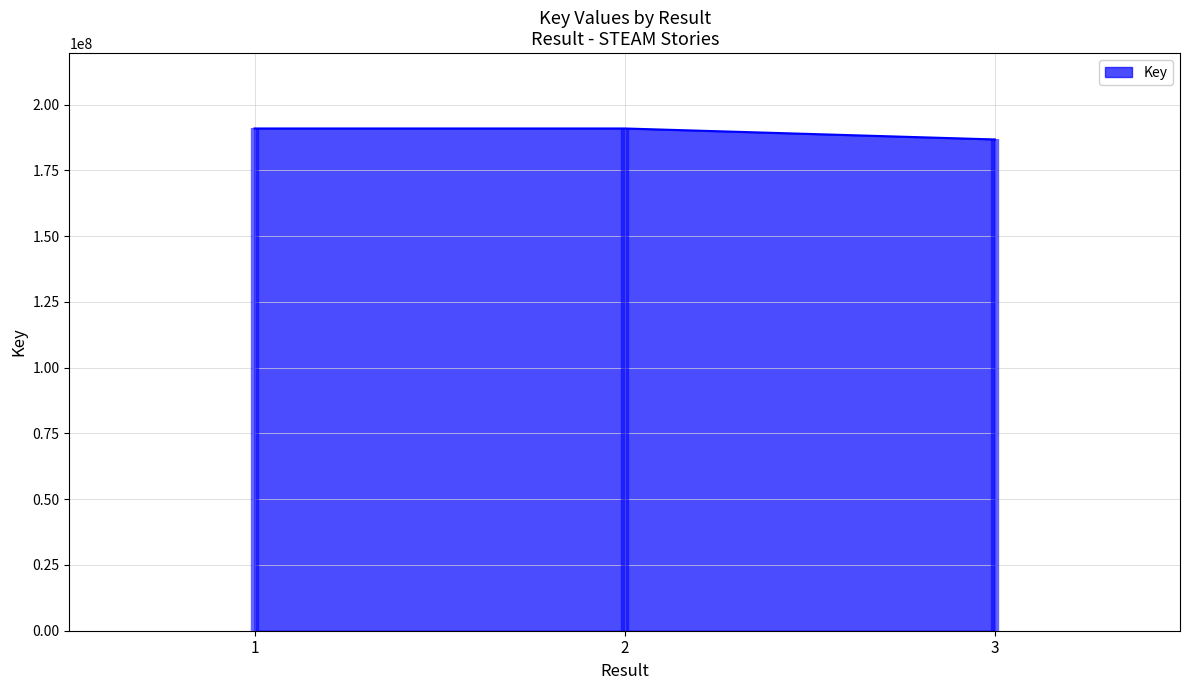

Reading left to right, transcribe all the data shown in this chart.

1=190920568	2=190921329	3=186747340